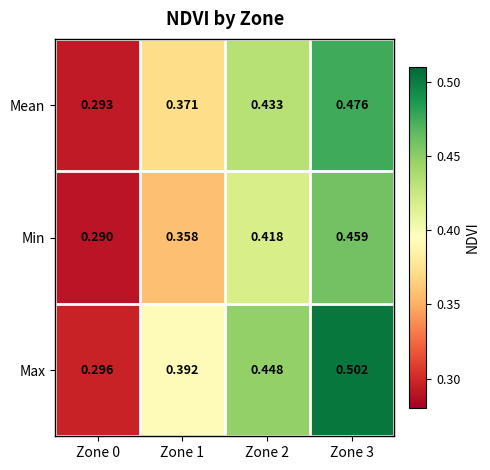

List the series in order of their overall mean, highest first.

Max, Mean, Min